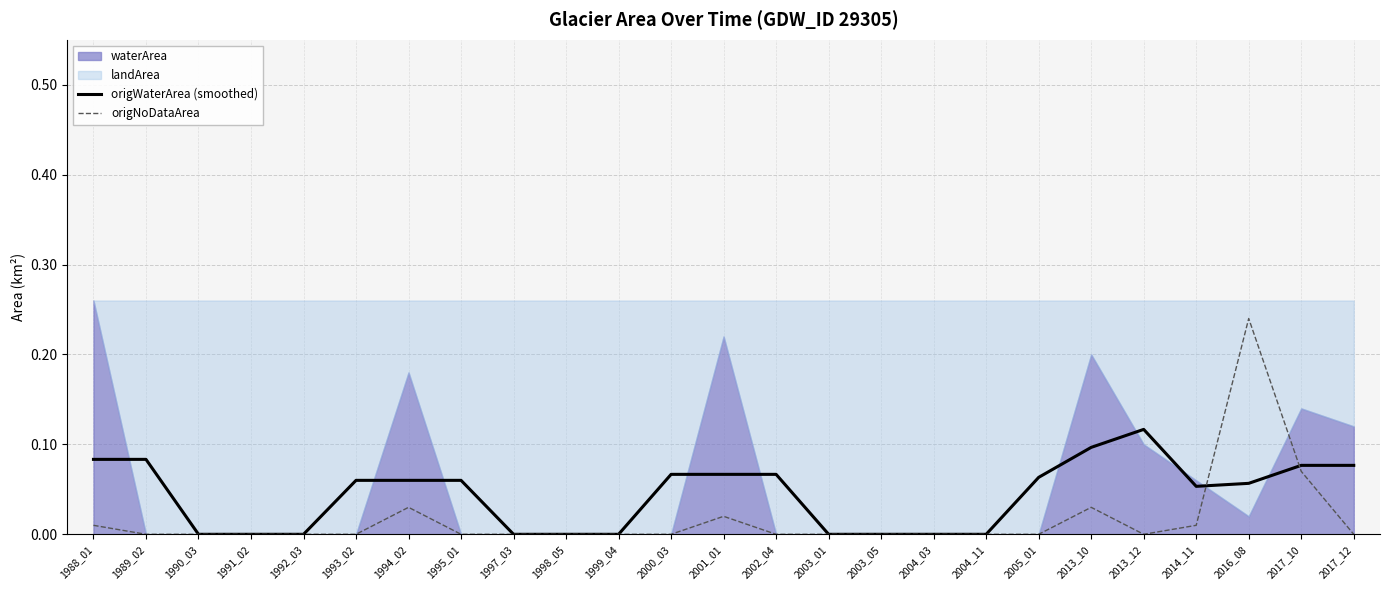

How many times do origWaterArea (smoothed) and origNoDataArea cross each other?

2